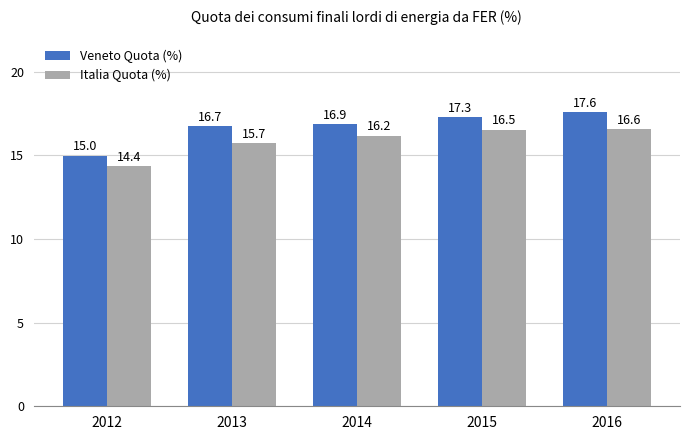

At which label does Veneto Quota (%) first exceed 16?

2013